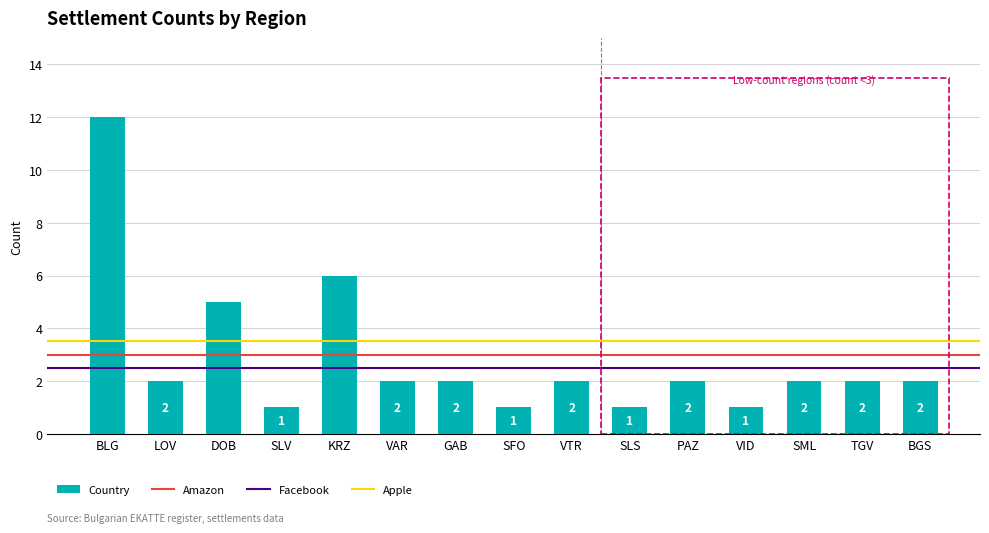

Reading left to right, extract all data points from this chart.

12	2	5	1	6	2	2	1	2	1	2	1	2	2	2